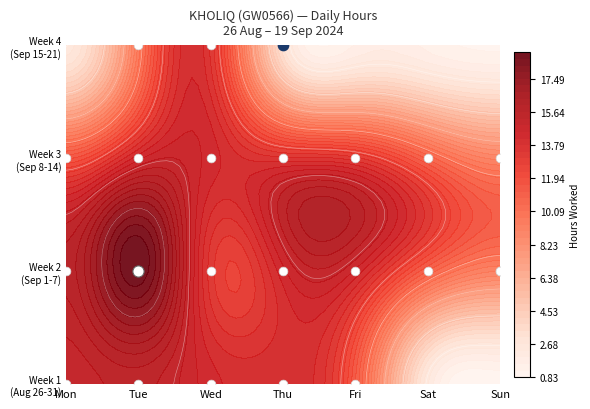

What is the difference between the maximum and minimum values?

21.4